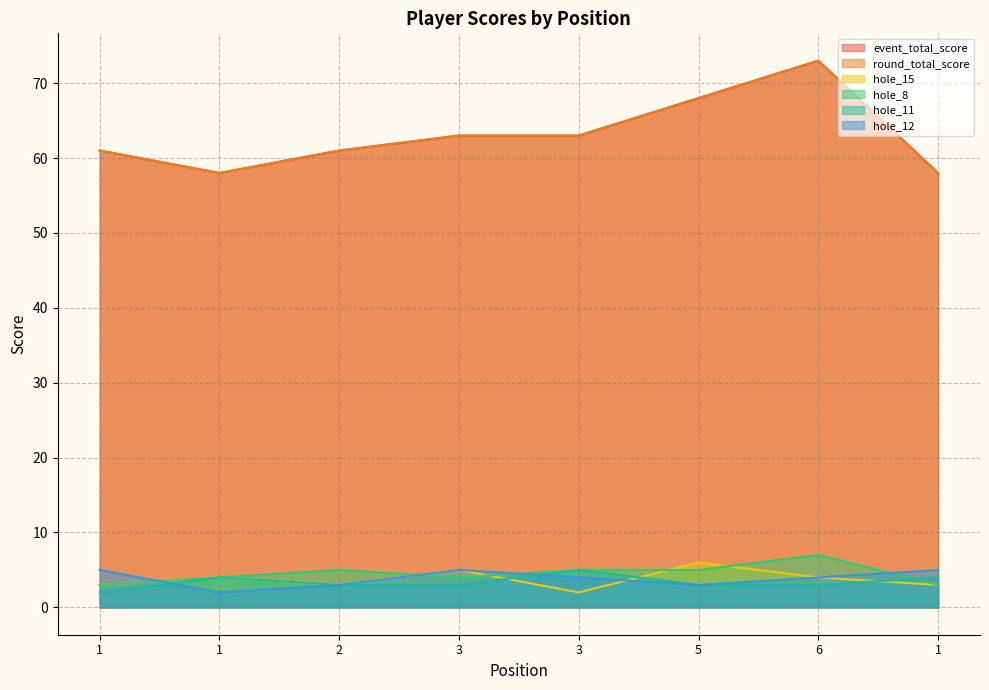

What is the average value of the hole_8 series?

4